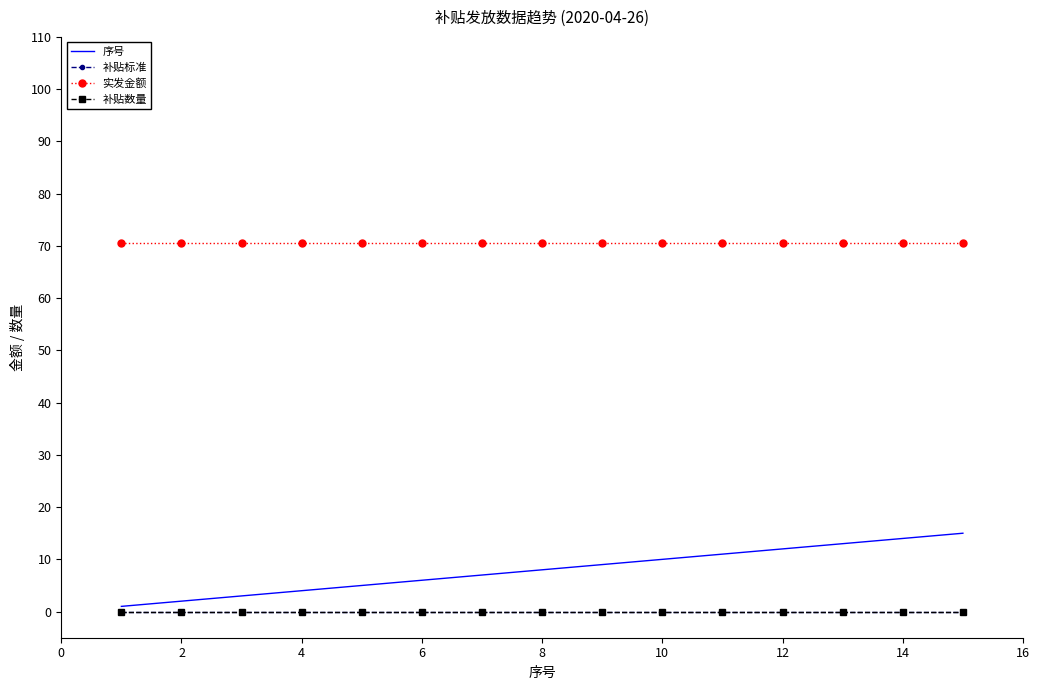

Which series has the widest spread of values?

序号